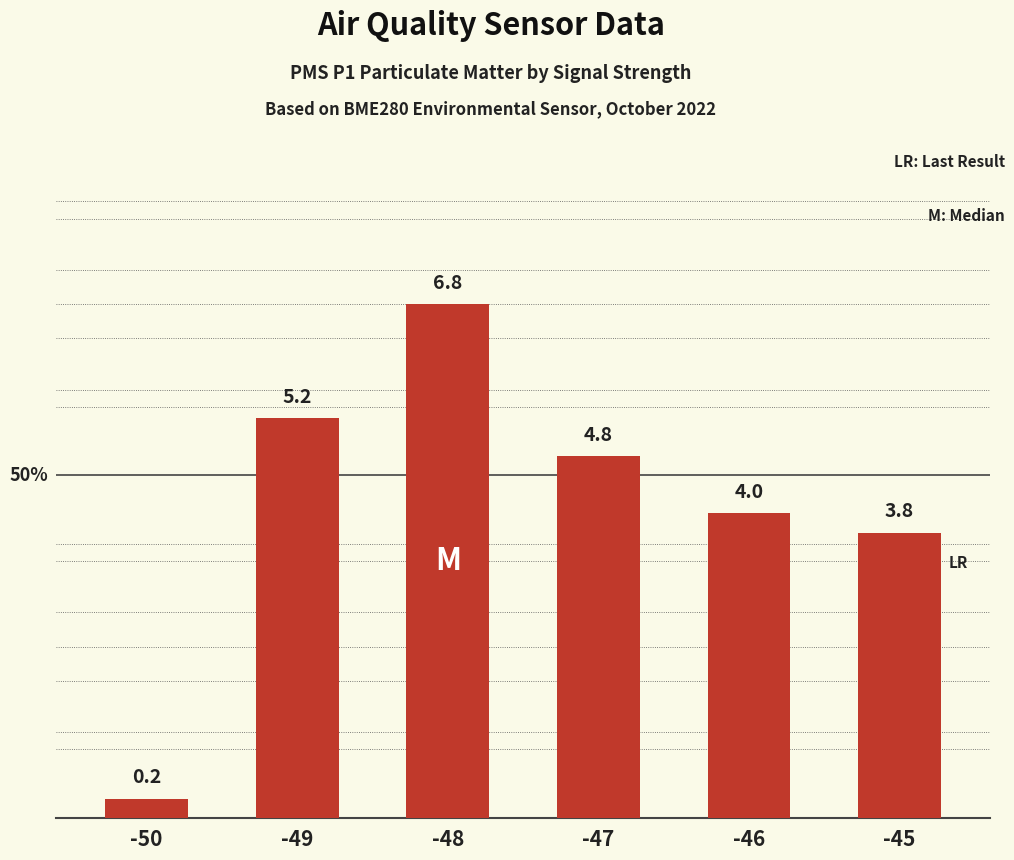

Which category has the lowest value across all series?

-50